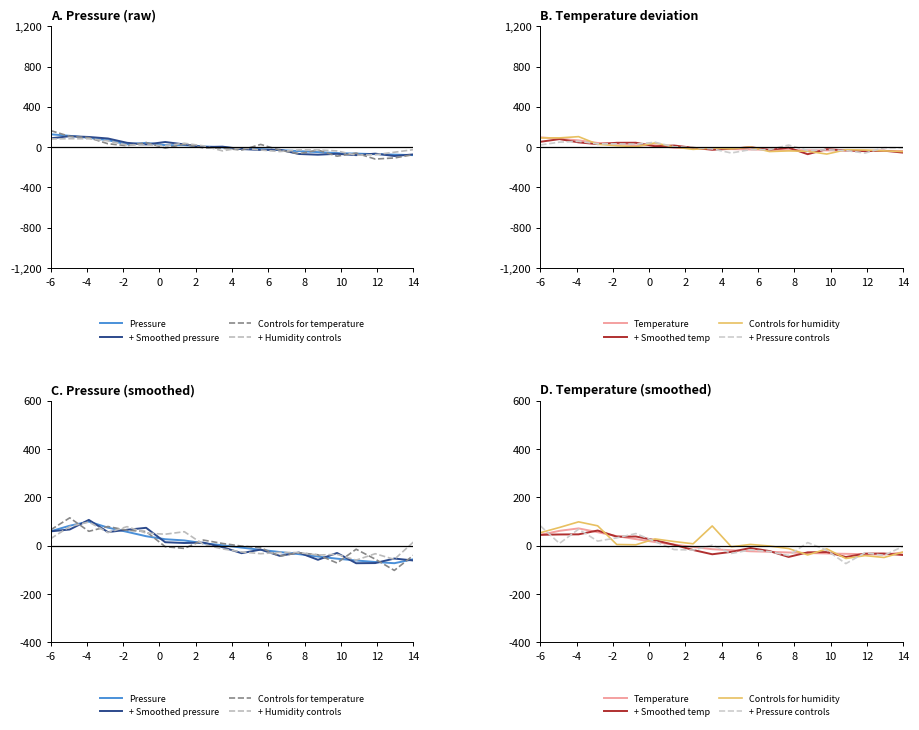

Does the chart display data point markers on the line(s)?

No